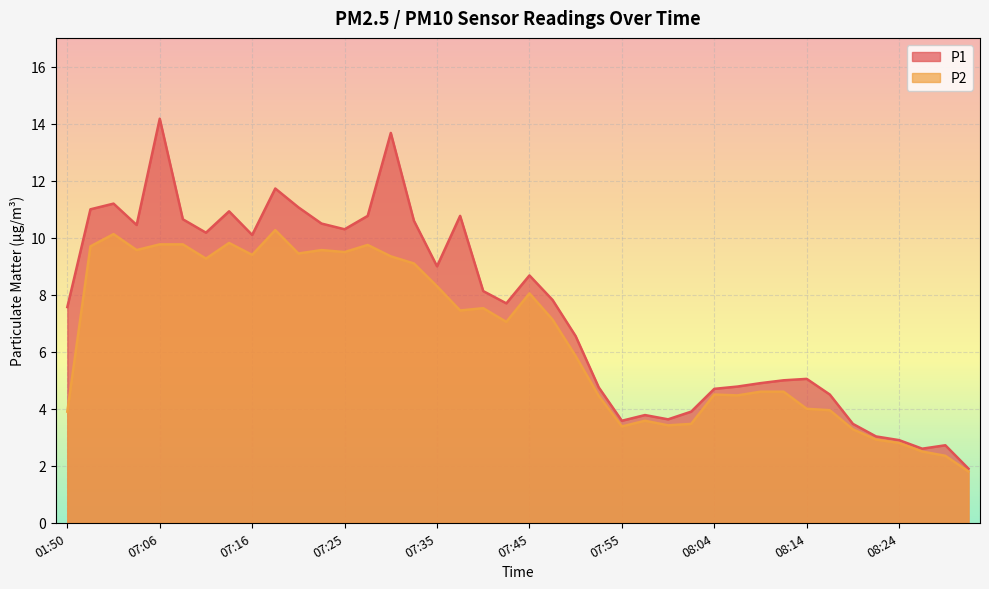

True or false: P2 has more than 2 interior local peaks.

True